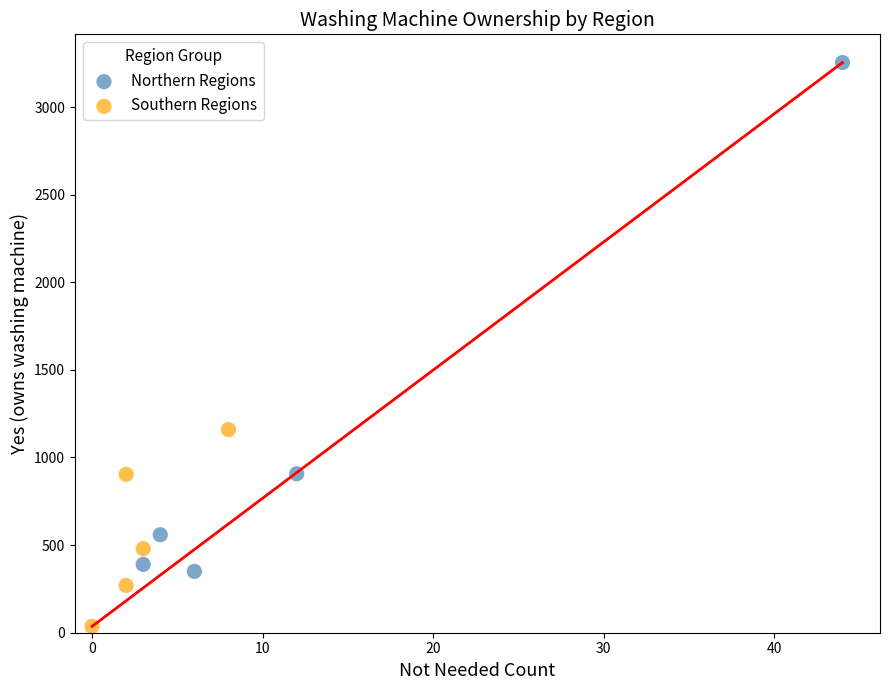

Which series contains the lowest Y value?

Southern Regions